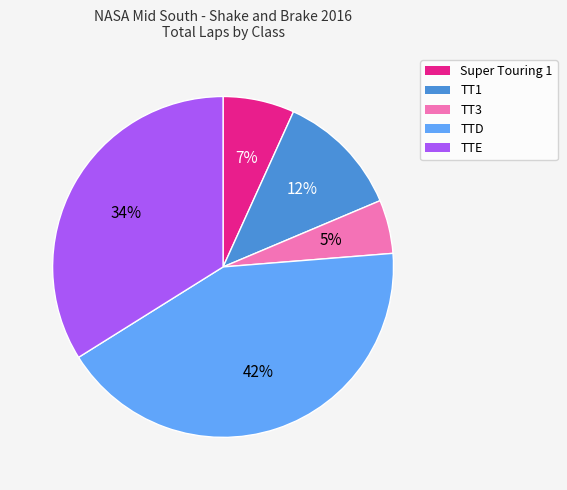

Is it true that TT3 is 5% of the pie?

True